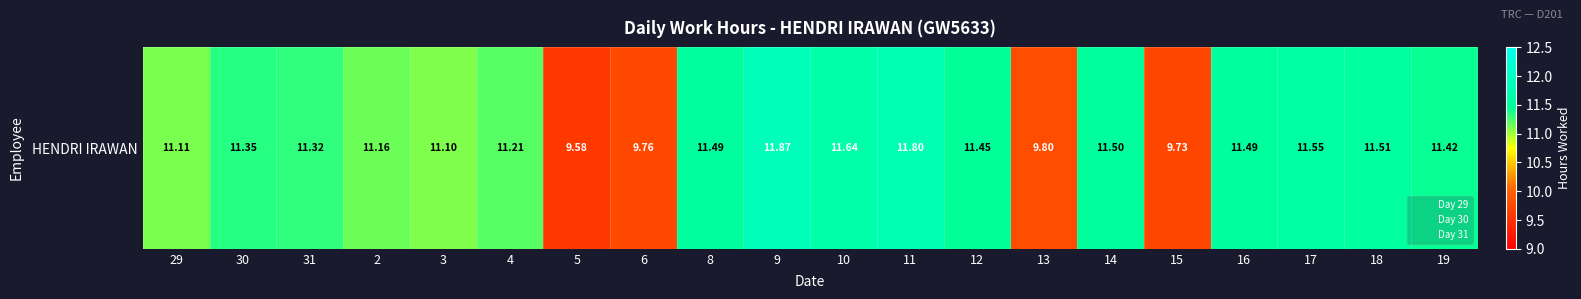

Which label corresponds to the smallest value in the chart?

5